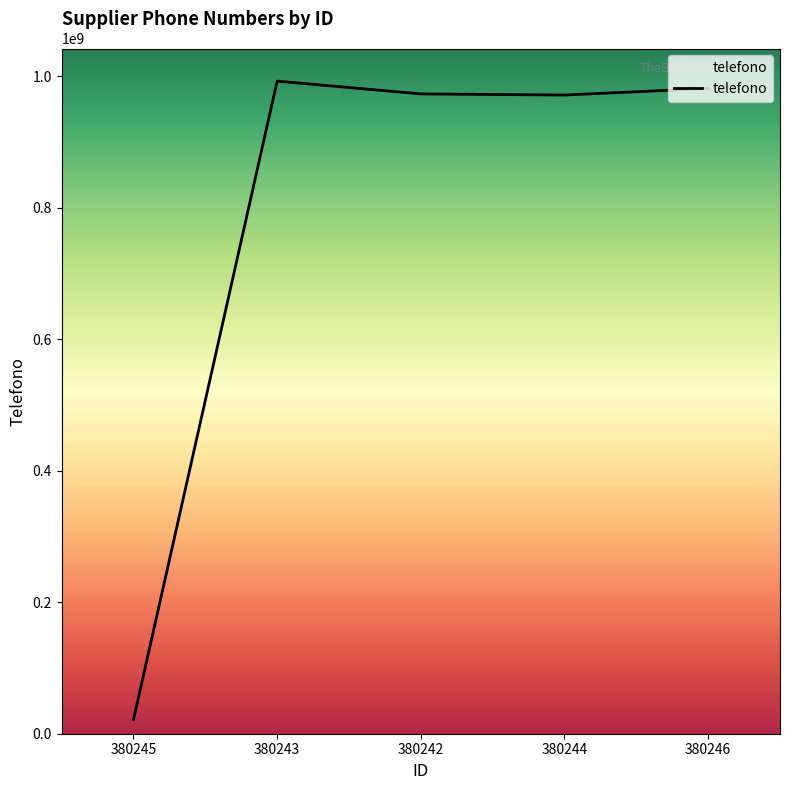

What position from the left is 380246?

5